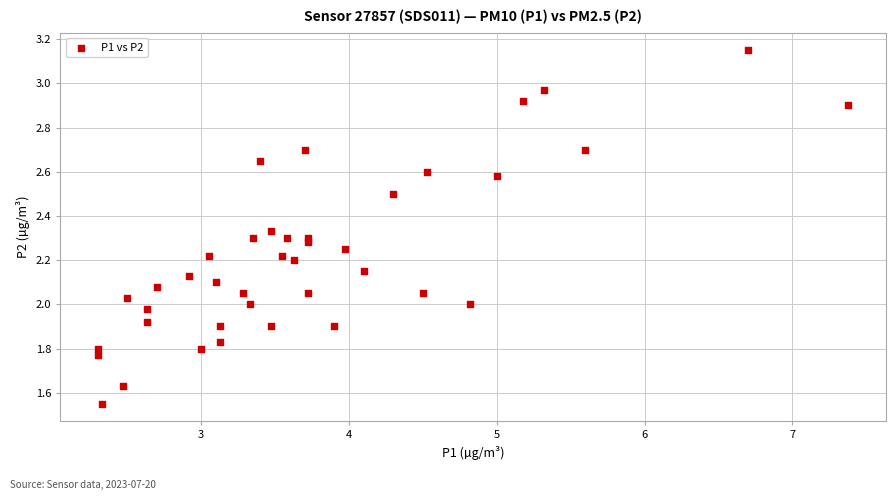

What is the range of X values (max minus min)?

5.1